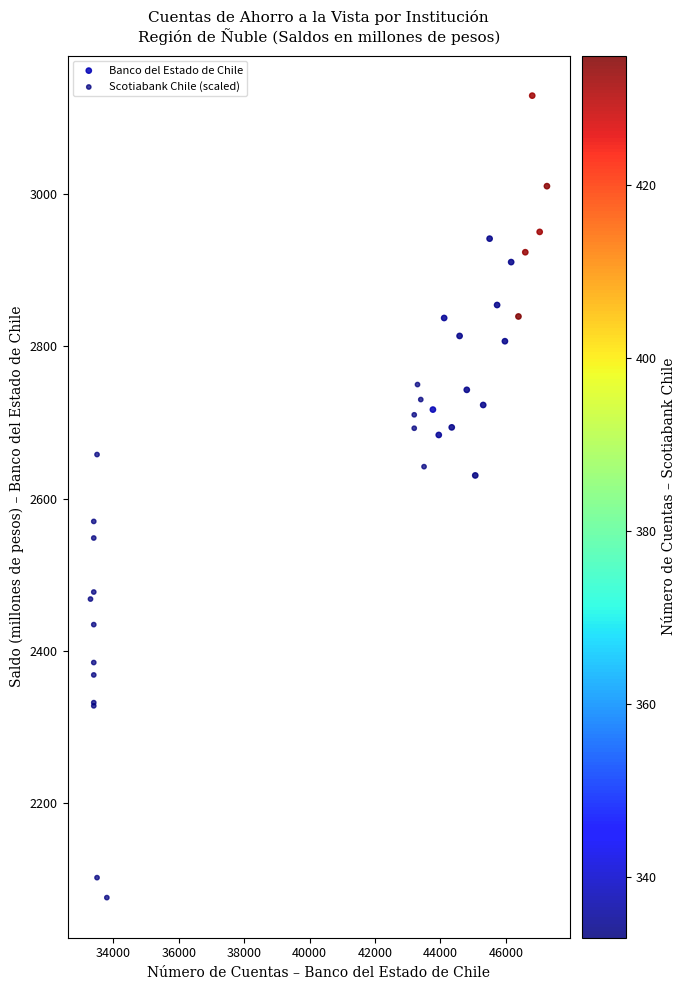

Which series reaches the maximum Y coordinate?

Banco del Estado de Chile